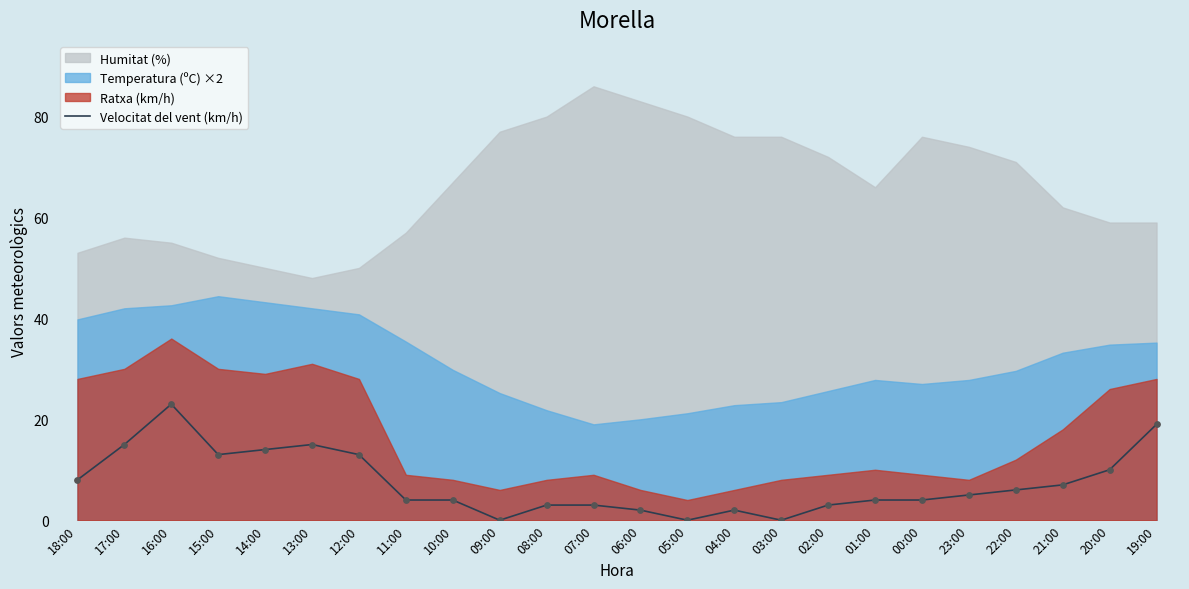

The Velocitat del vent (km/h) series shows -7 at 09:00. True or false?

False